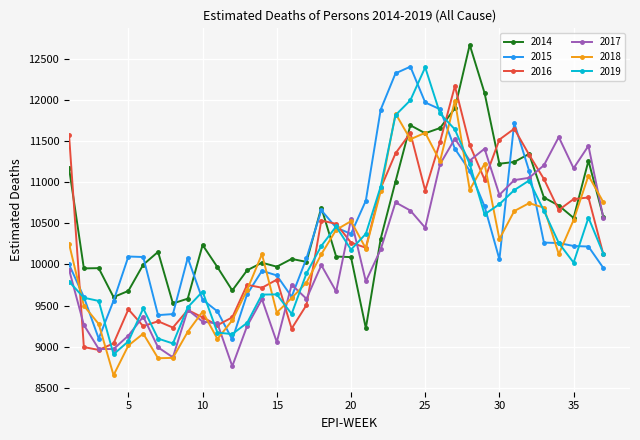

At how many categories does at least one series exceed 11966?

6